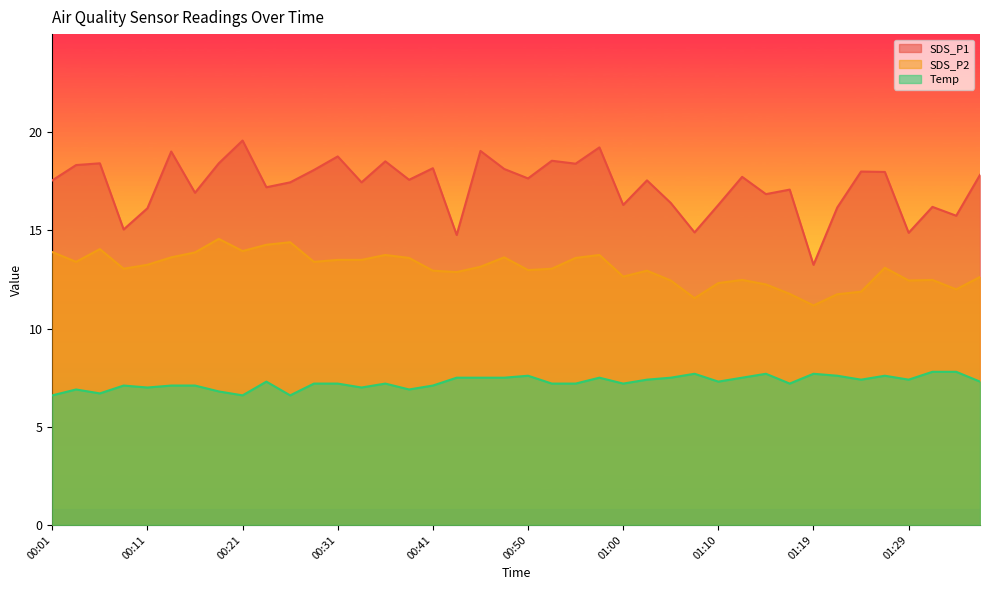

Reading right to left, transcribe all the data shown in this chart.

SDS_P1: 17.8	15.8	16.2	14.9	18.0	18.0	16.2	13.2	17.1	16.9	17.7	16.3	14.9	16.4	17.6	16.3	19.2	18.4	18.6	17.6	18.1	19.1	14.8	18.2	17.6	18.5	17.4	18.8	18.1	17.4	17.2	19.6	18.4	16.9	19.0	16.1	15.1	18.4	18.3	17.6
SDS_P2: 12.6	12.0	12.5	12.4	13.1	11.9	11.8	11.2	11.8	12.2	12.5	12.3	11.6	12.4	12.9	12.7	13.8	13.6	13.1	13.0	13.6	13.2	12.9	12.9	13.6	13.8	13.5	13.5	13.4	14.4	14.3	13.9	14.6	13.9	13.6	13.2	13.1	14.1	13.4	13.9
Temp: 7.3	7.8	7.8	7.4	7.6	7.4	7.6	7.7	7.2	7.7	7.5	7.3	7.7	7.5	7.4	7.2	7.5	7.2	7.2	7.6	7.5	7.5	7.5	7.1	6.9	7.2	7.0	7.2	7.2	6.6	7.3	6.6	6.8	7.1	7.1	7.0	7.1	6.7	6.9	6.6